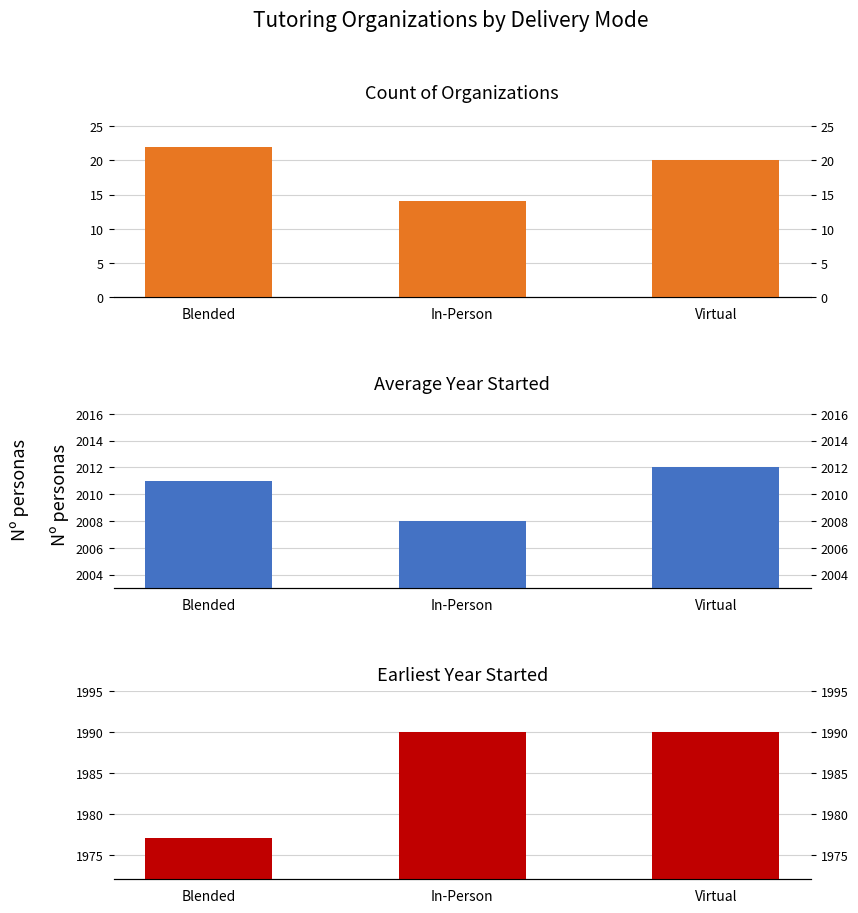

Which series has the largest total across all categories?

Average Year Started